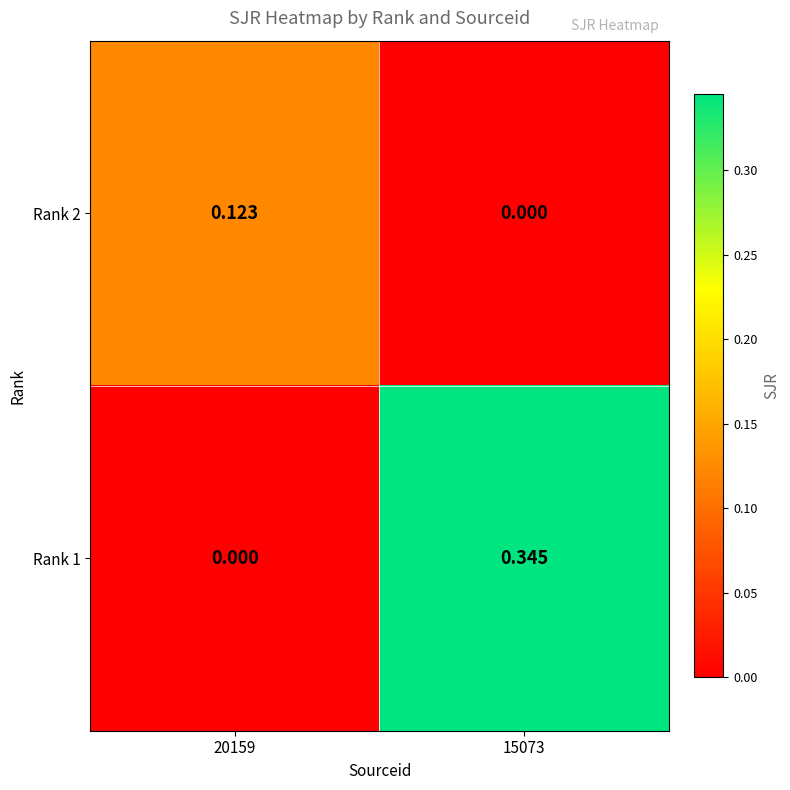

Which has a higher value, 15073 or 20159?

20159